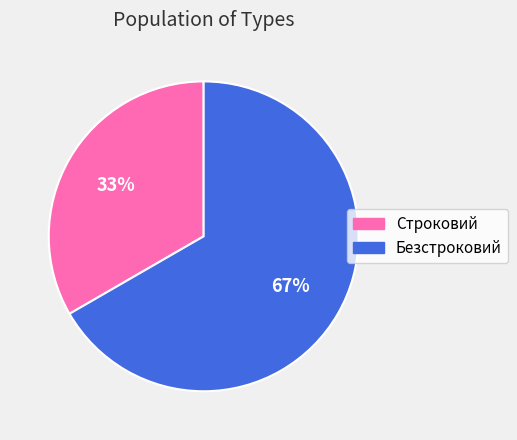

Which slice is the smallest?

Строковий